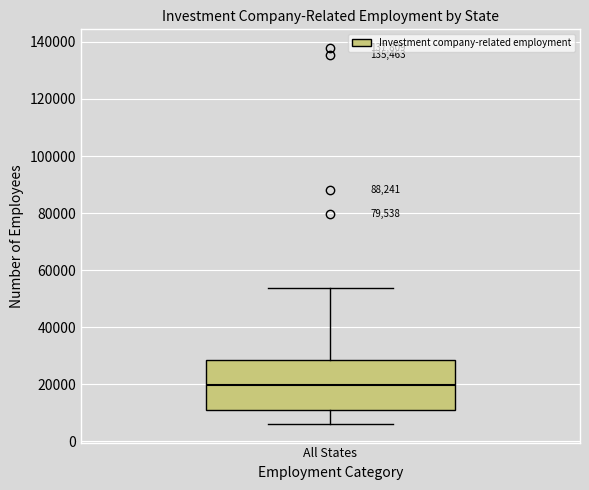

Where does the lower whisker of the box for All States end on the y-axis? The values are not printed on the chart, so give them approximately, as read against the axis.

6000